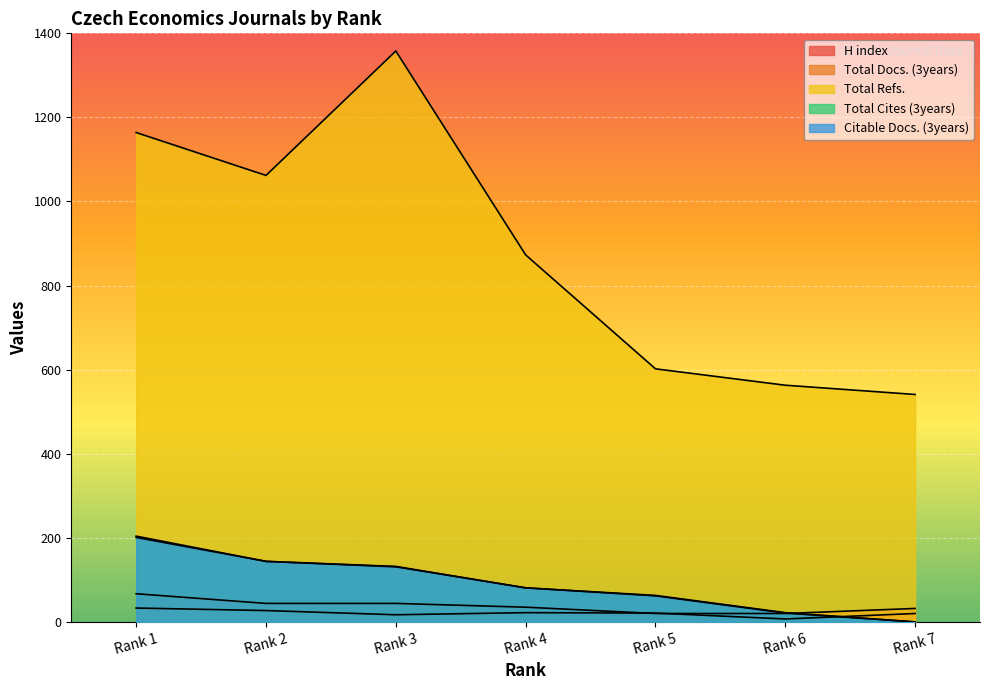

True or false: Total Refs. and Total Docs. (3years) intersect in this chart.

False